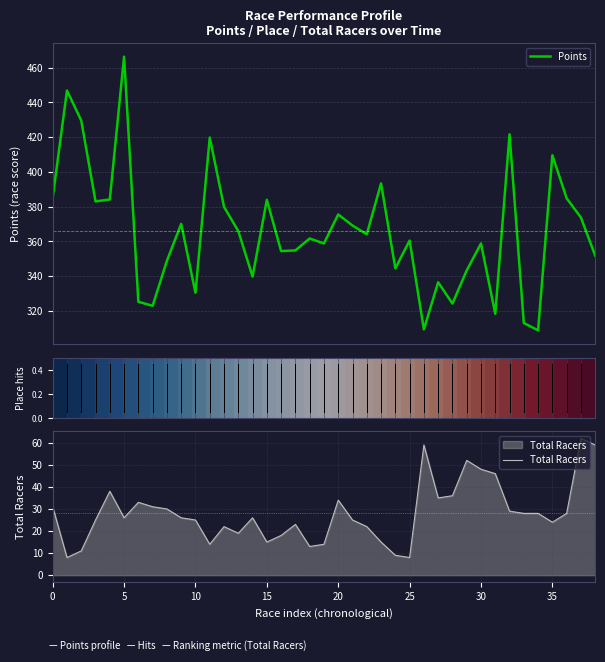

What is the lowest value of the Total Racers series?

8